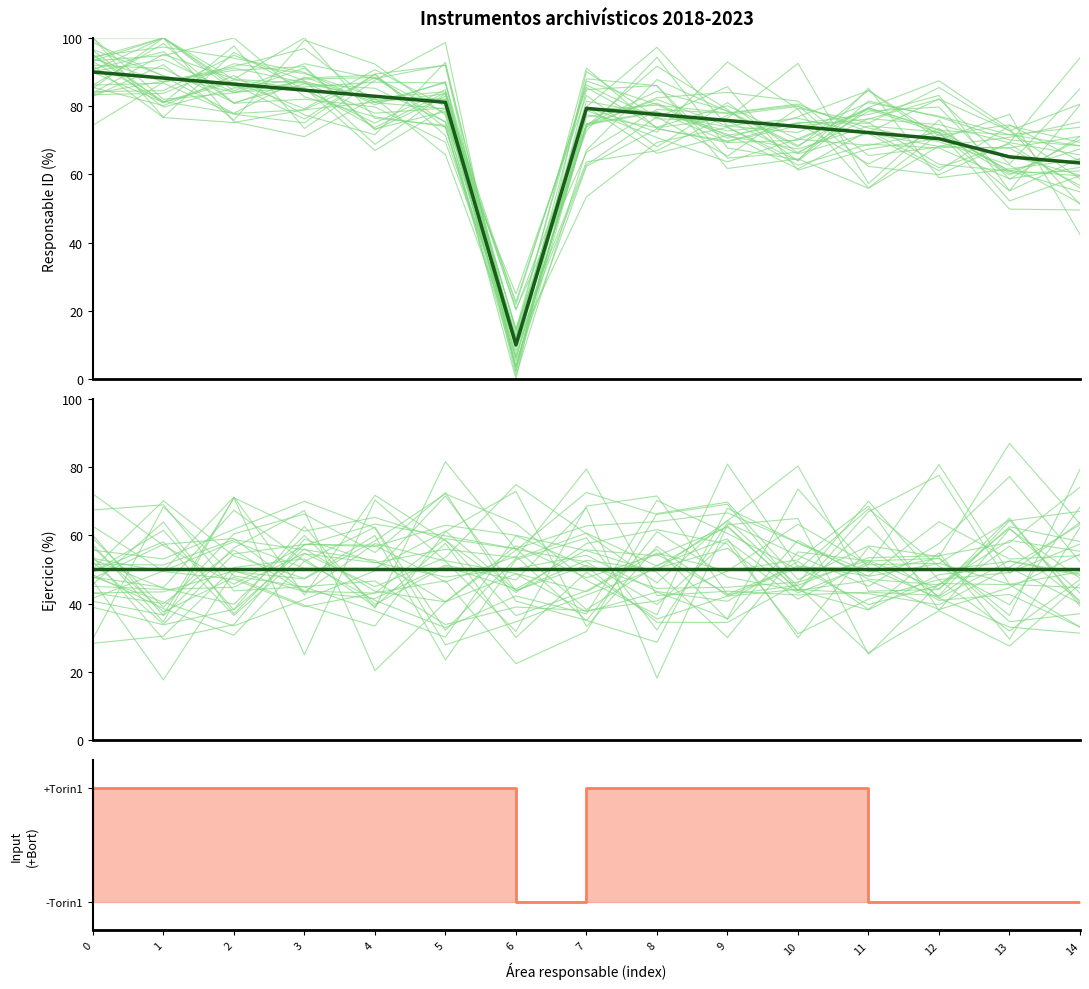

Is it true that Catálogo de disposición documental equals 86.4 at 2?

True